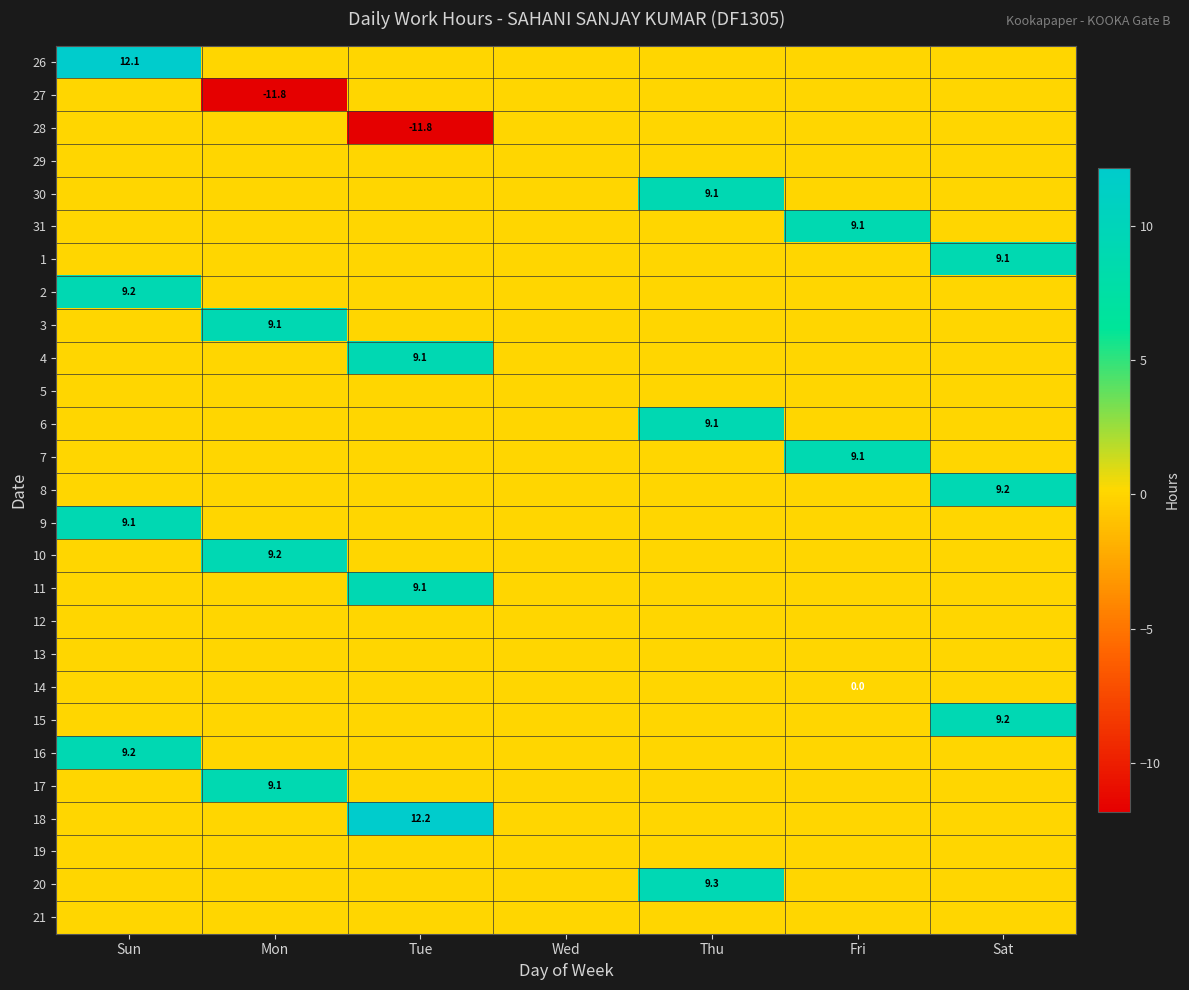

Between Sat and Tue, which is larger?

Sat